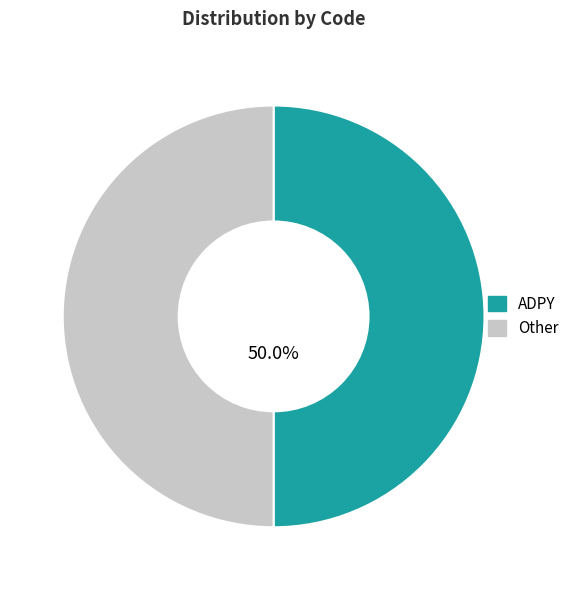

Combined, do ADPY and Other account for over 50%?

Yes